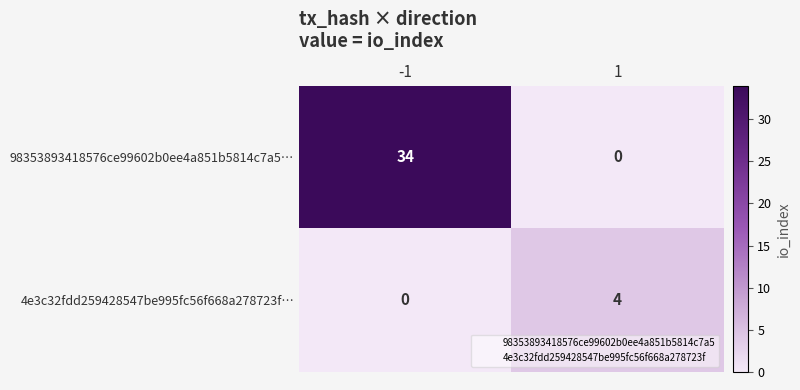

What is the maximum value for 4e3c32fdd259428547be995fc56f668a278723f…?

4